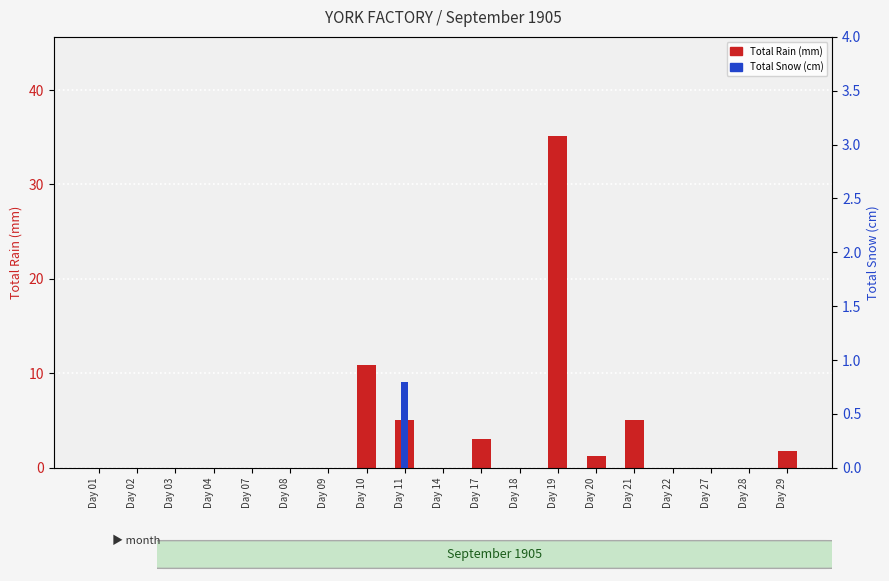

What is the total value across all series at Day 19?

35.1